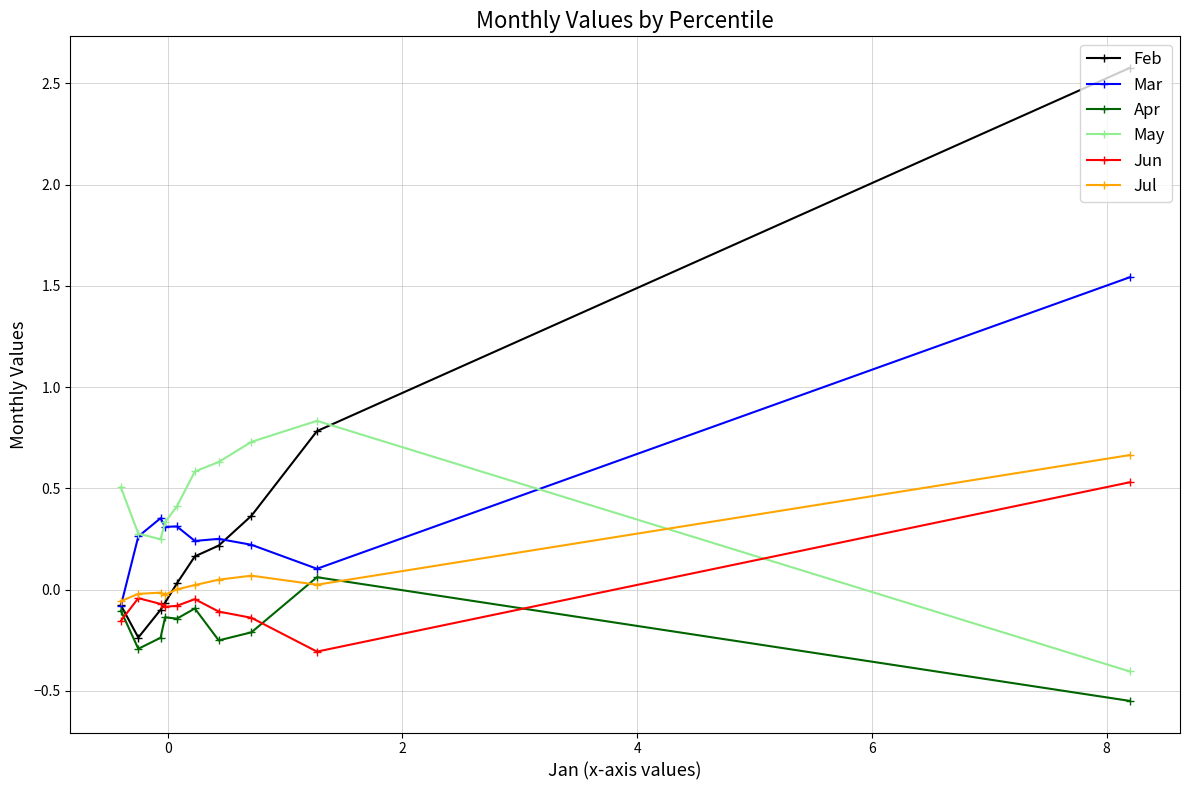

What is the value of the Jun point at the 10th from the left?

0.5